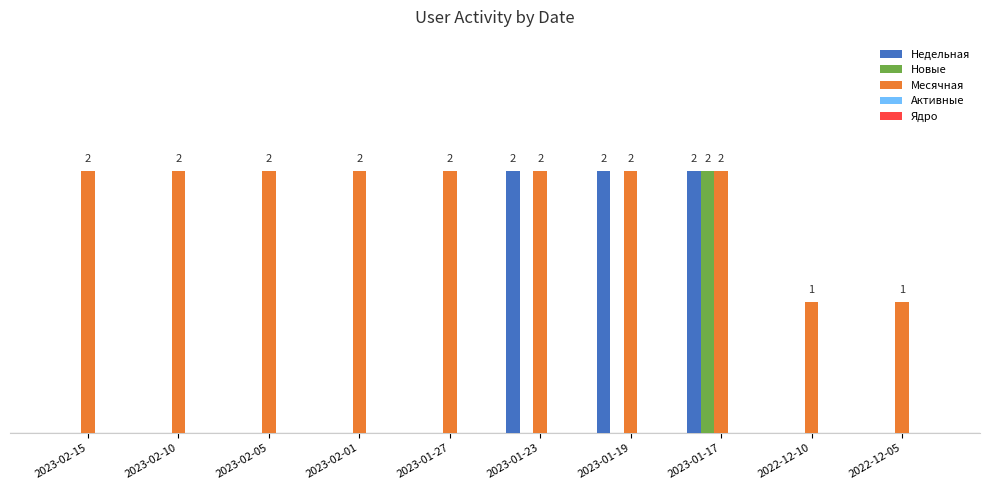

What position from the left is 2023-02-05?

3